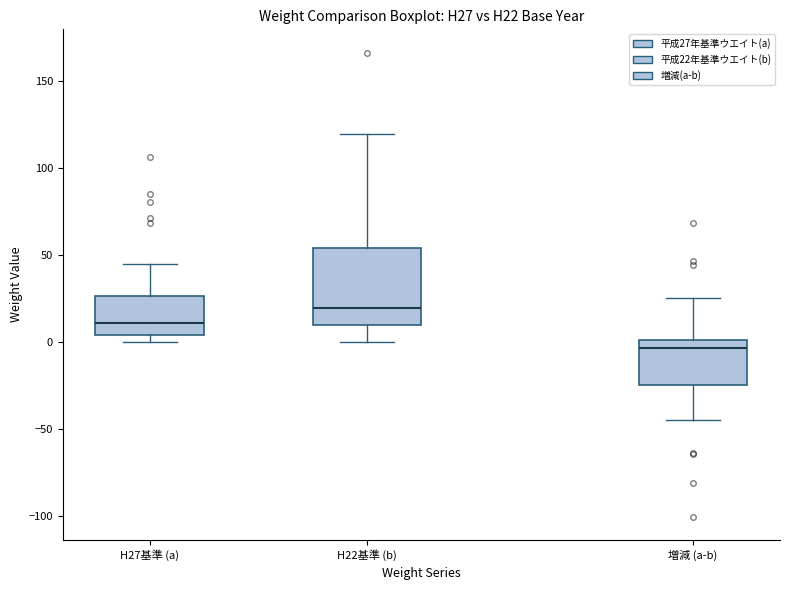

Which box has the lowest median line?

増減 (a-b)